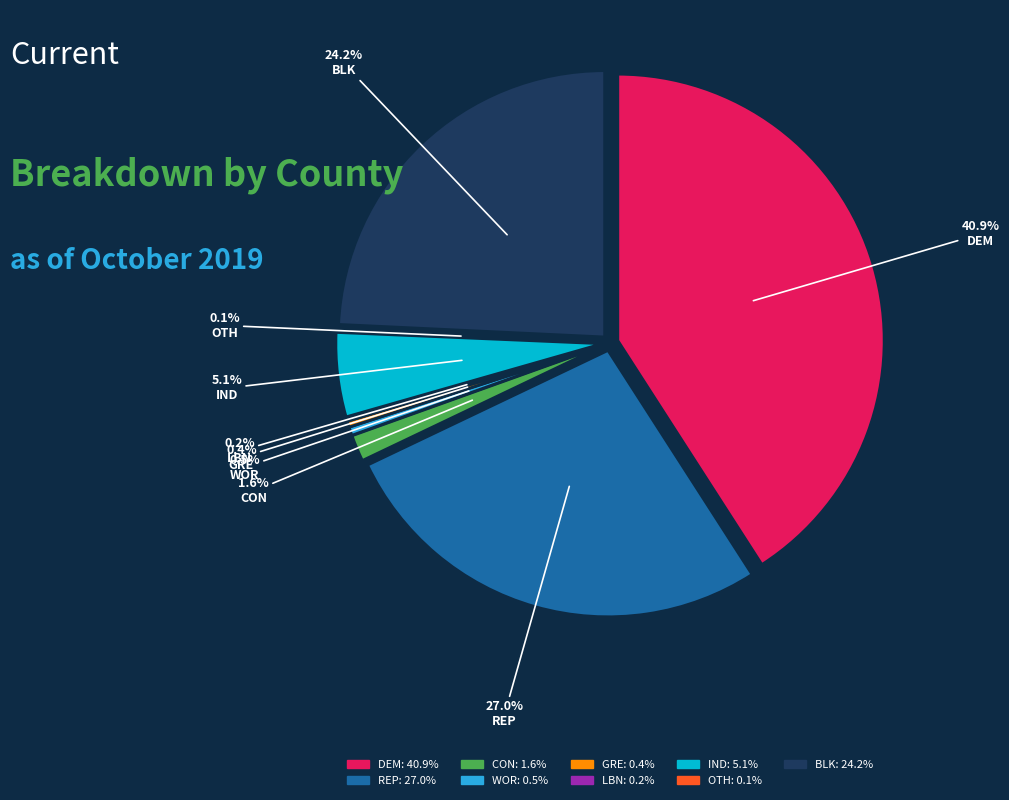

How many slices are in this pie chart?

9